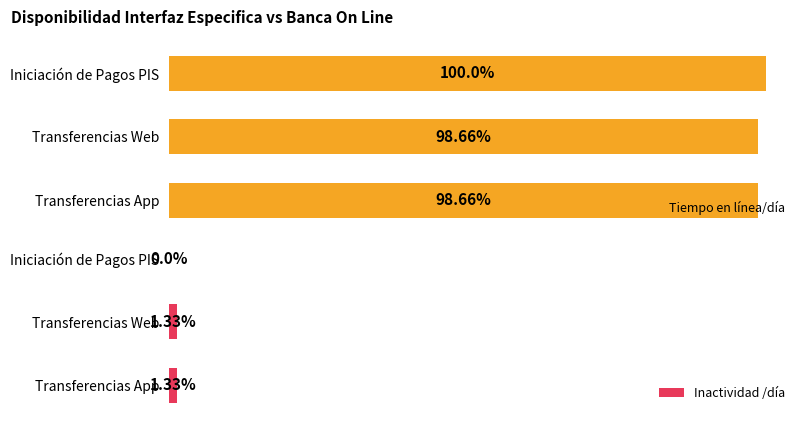

At how many categories does at least one series exceed 4?

3